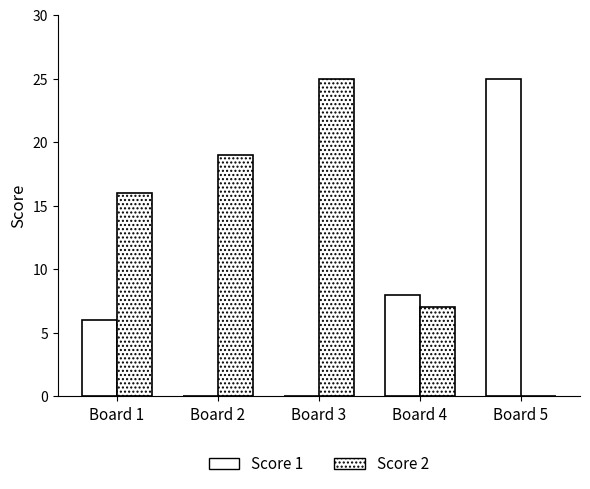

Which series has the largest total across all categories?

Score 2